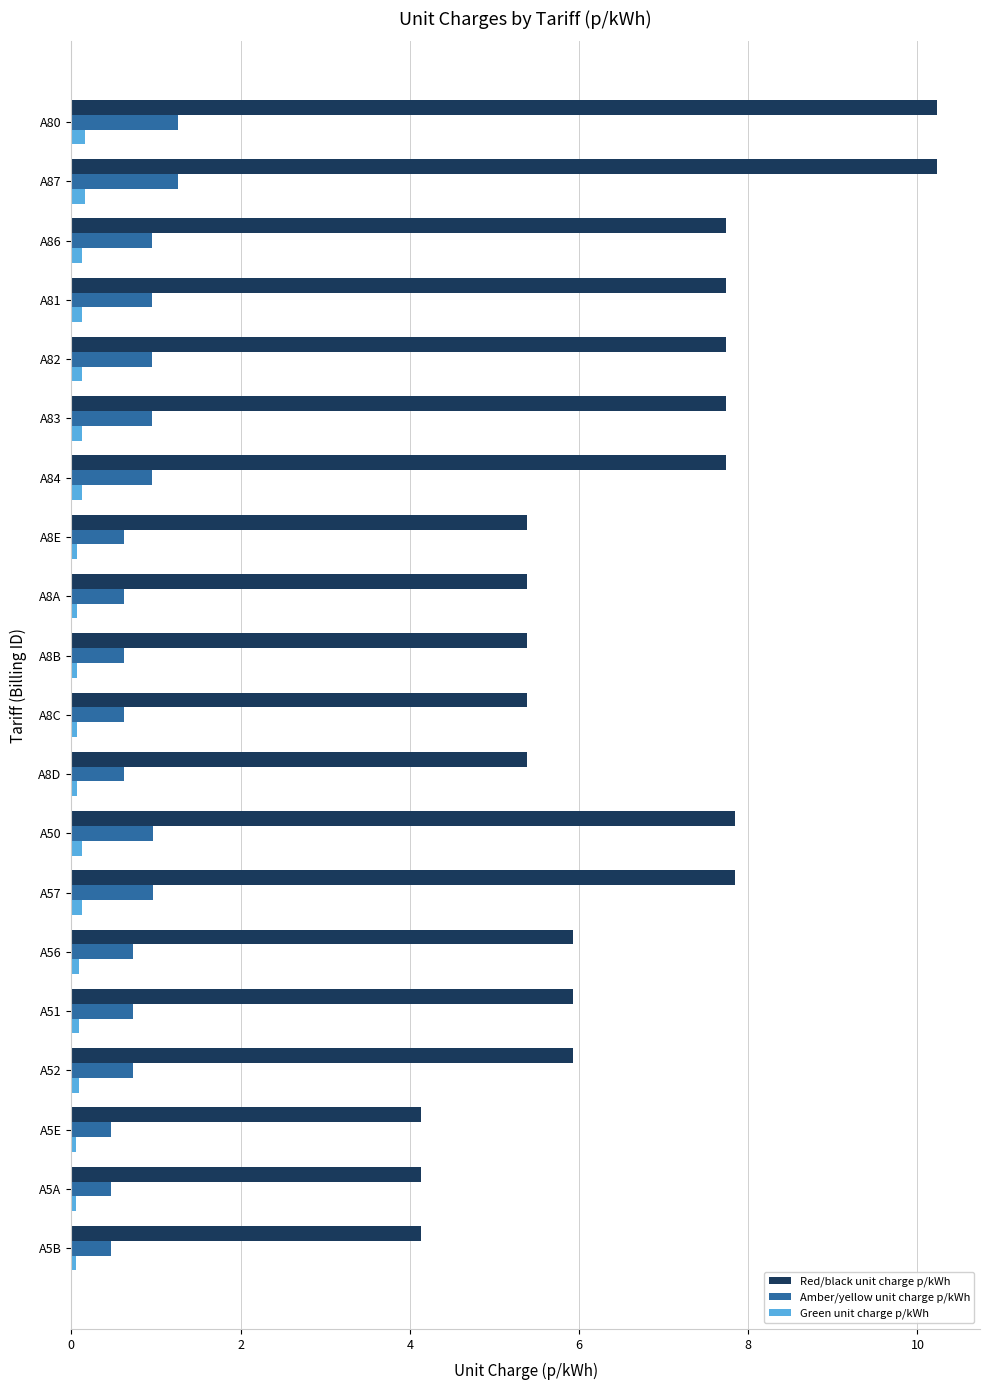

What is the sum of all Green unit charge p/kWh values?

2.0